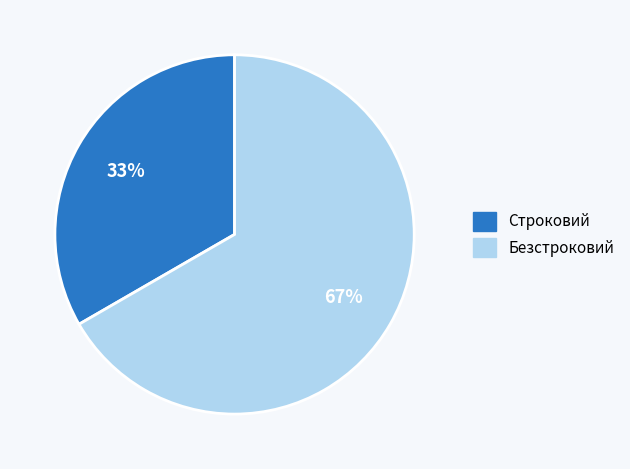

Does Безстроковий represent more than half of the total?

Yes